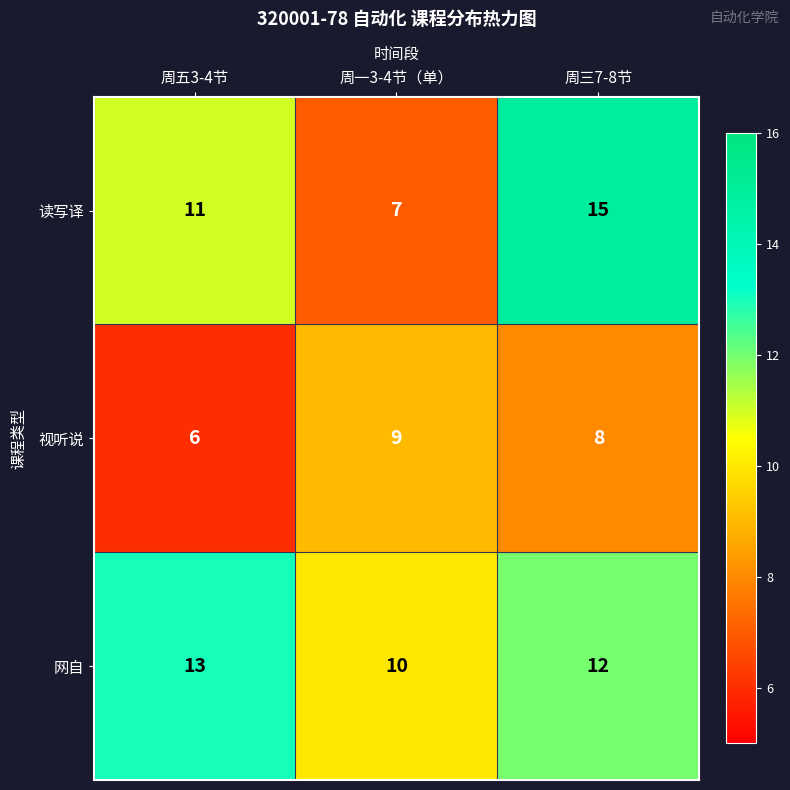

Reading left to right, list all the values displayed in this chart.

读写译: 周五3-4节=11	周一3-4节（单）=7	周三7-8节=15
视听说: 周五3-4节=6	周一3-4节（单）=9	周三7-8节=8
网自: 周五3-4节=13	周一3-4节（单）=10	周三7-8节=12